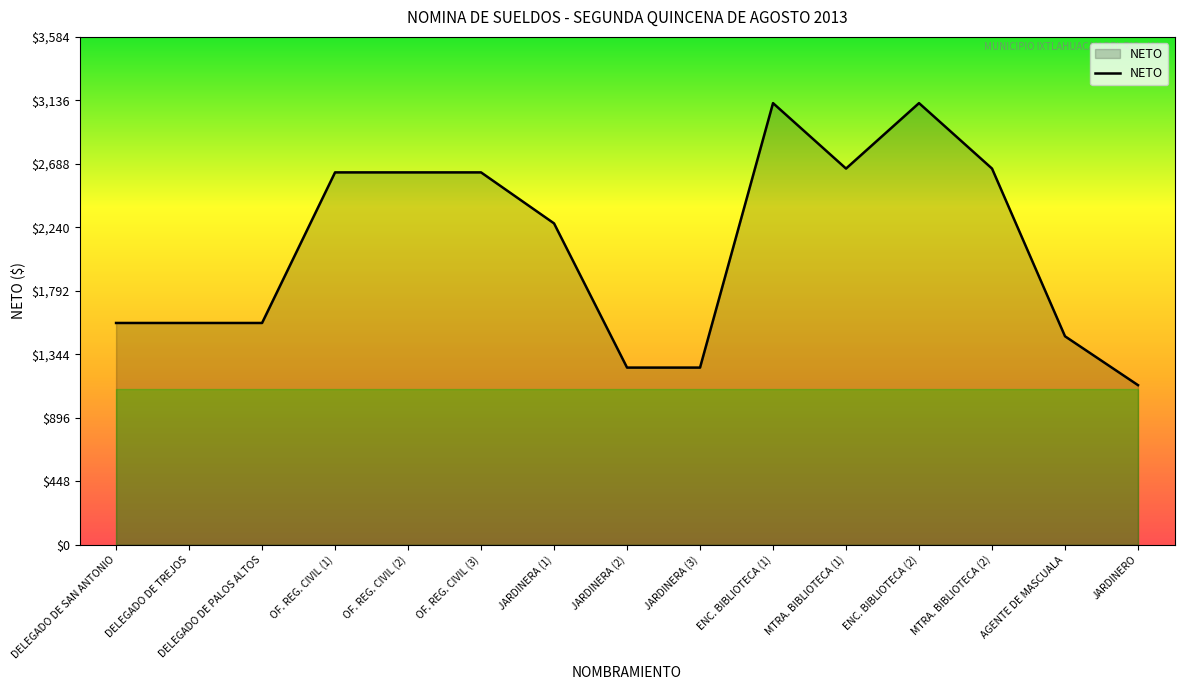

Reading left to right, transcribe all the data shown in this chart.

1565	1565	1565	2628	2628	2628	2268	1250	1250	3117	2655	3117	2655	1471	1126